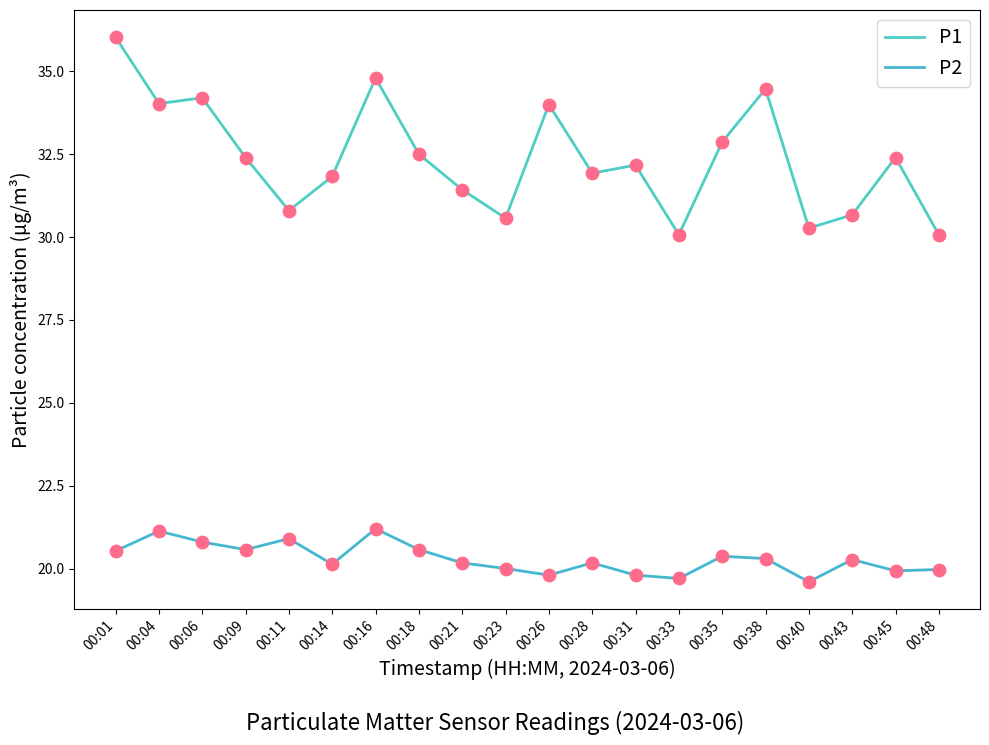

How many lines are shown in the chart?

2